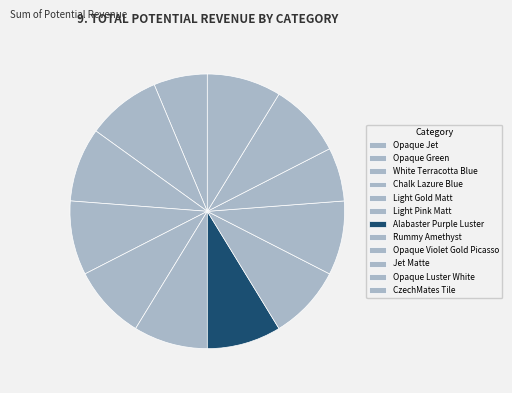

Count the number of slices in the pie.

12